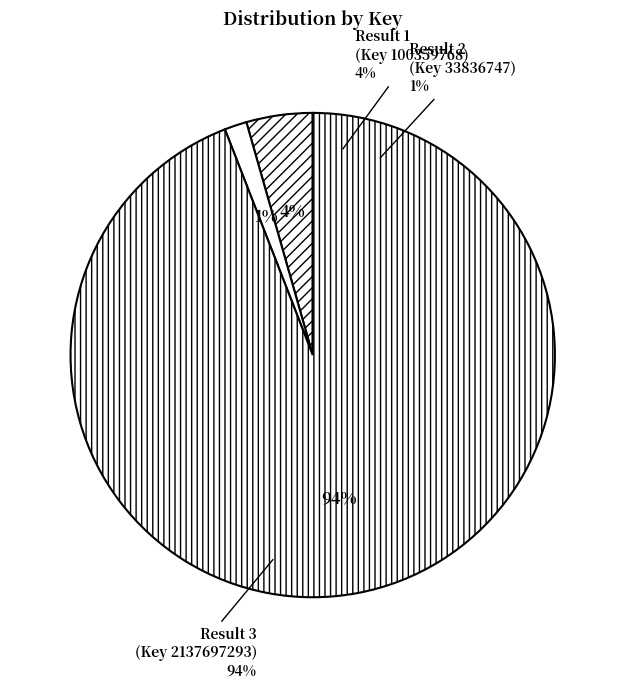

Approximately how many times larger is the value at Result 3 (Key 2137697293) compared to Result 2 (Key 33836747)?

63.2